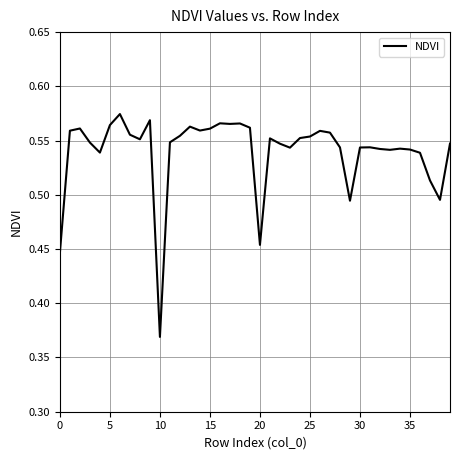

How many lines are shown in the chart?

1